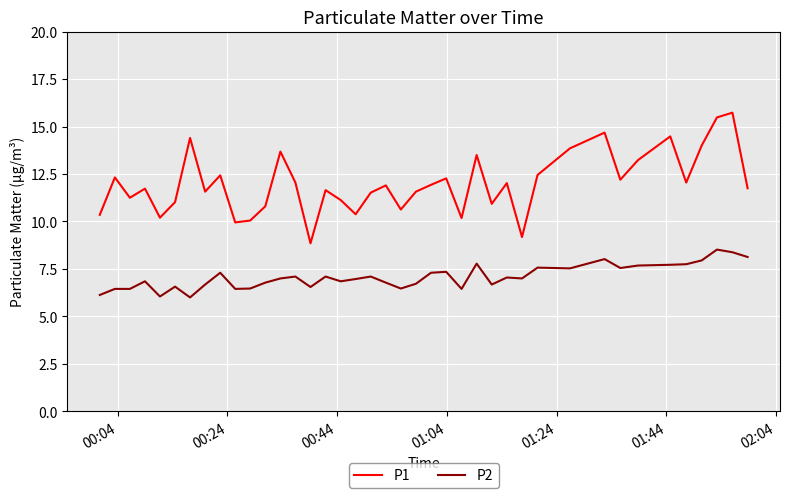

Rank the series by their average value, from lowest to highest.

P2, P1